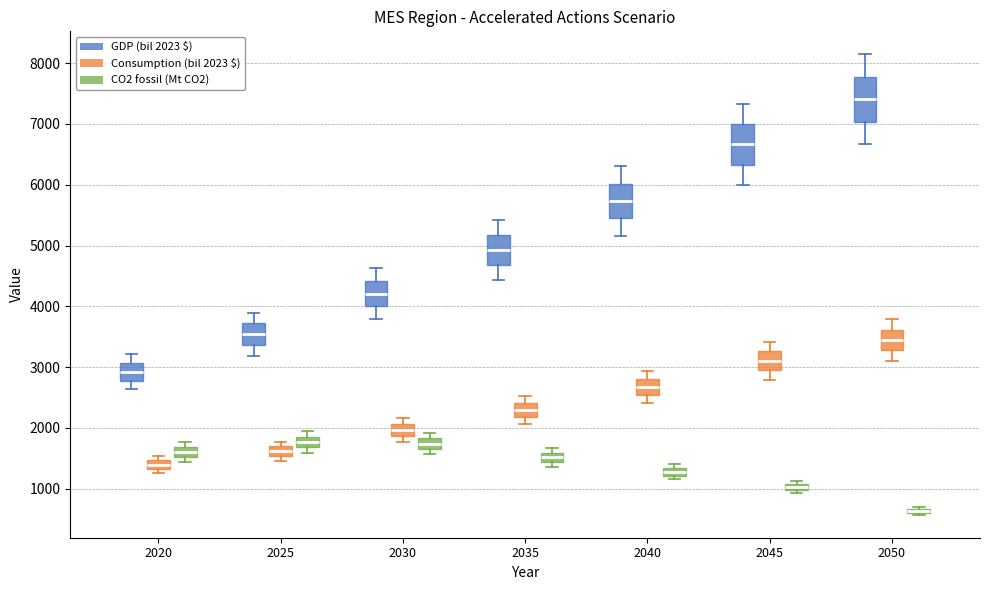

Where does the median line of the box for 2045 (GDP (bil 2023 $)) sit on the y-axis? The values are not printed on the chart, so give them approximately, as read against the axis.

6700